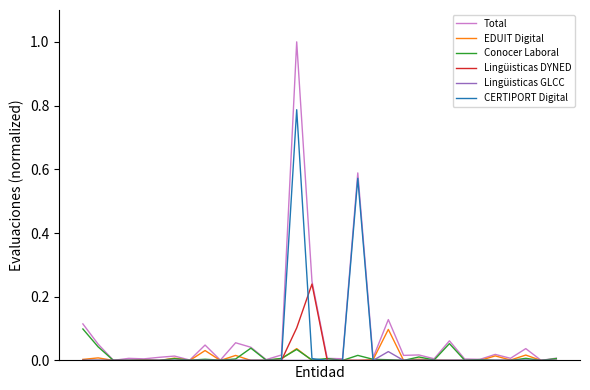

What is the greatest value displayed?

1.0